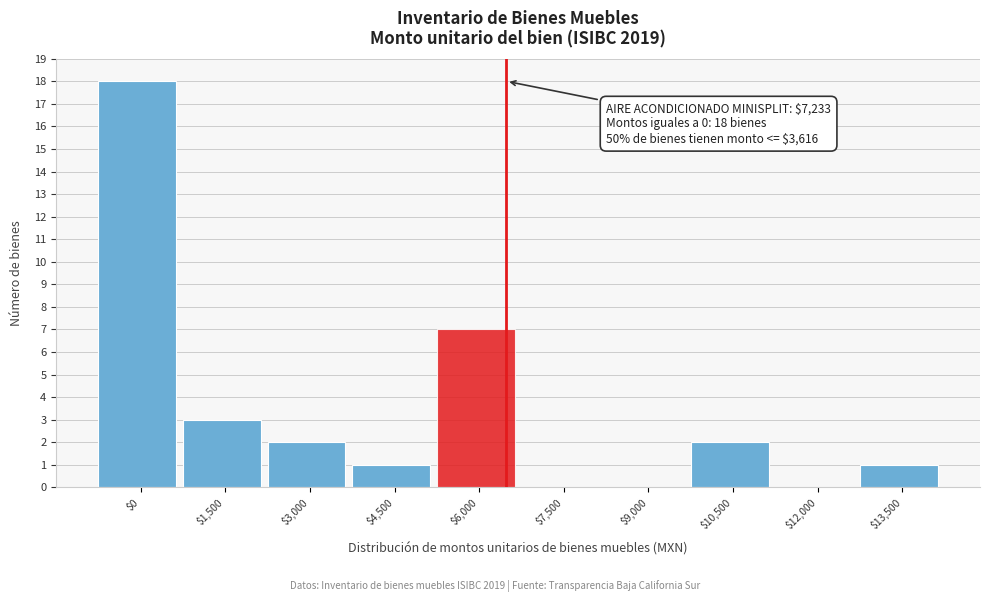

At which category does the chart reach its peak across all series?

$0